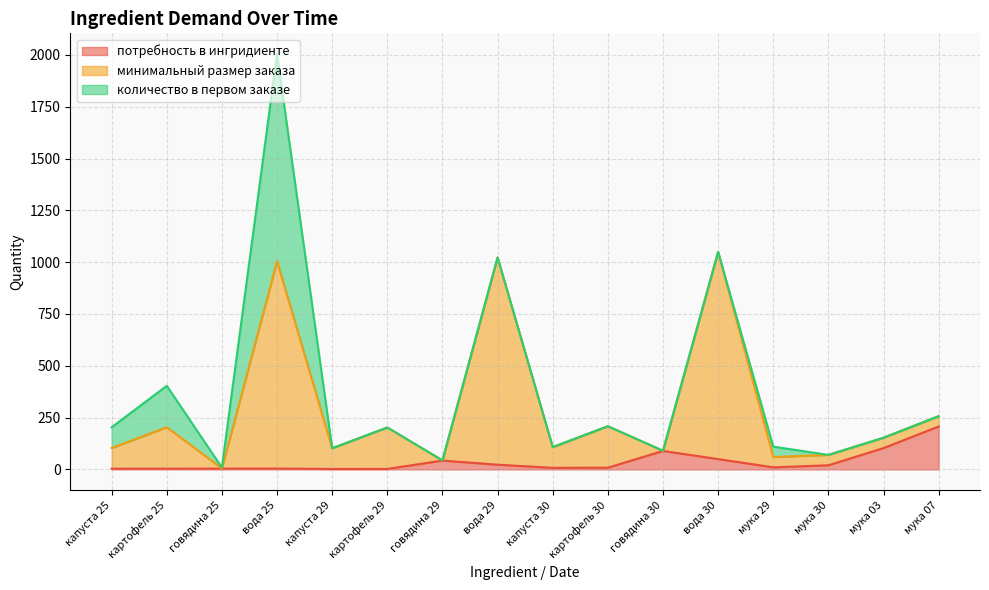

Which category has the highest value in the потребность в ингридиенте series?

мука 07